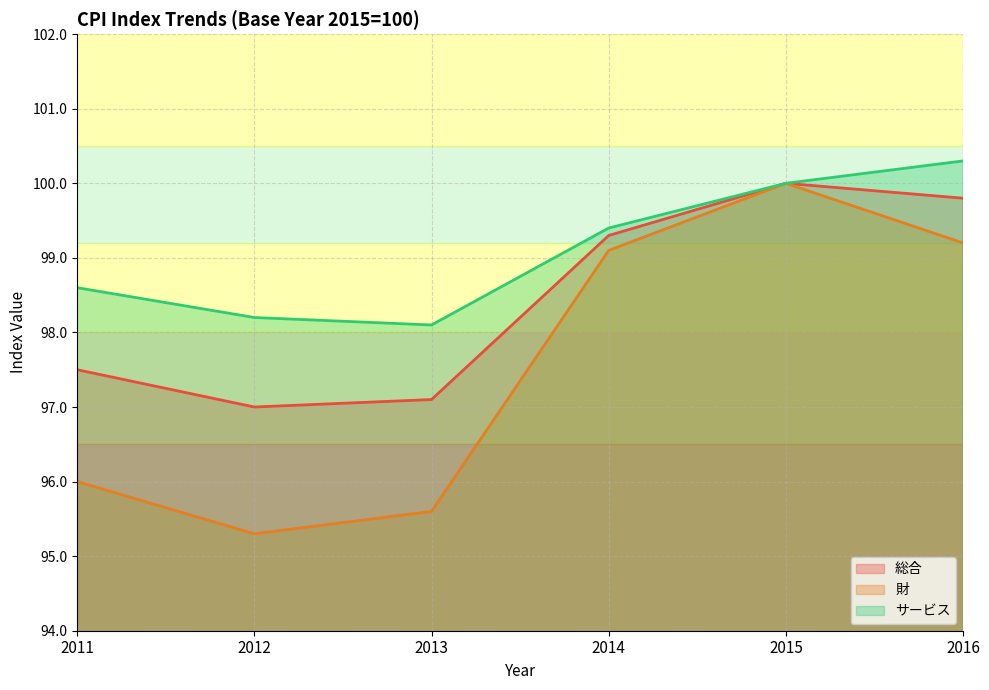

Reading right to left, what are all the values shown in this chart?

総合: 99.8	100.0	99.3	97.1	97.0	97.5
財: 99.2	100.0	99.1	95.6	95.3	96.0
サービス: 100.3	100.0	99.4	98.1	98.2	98.6